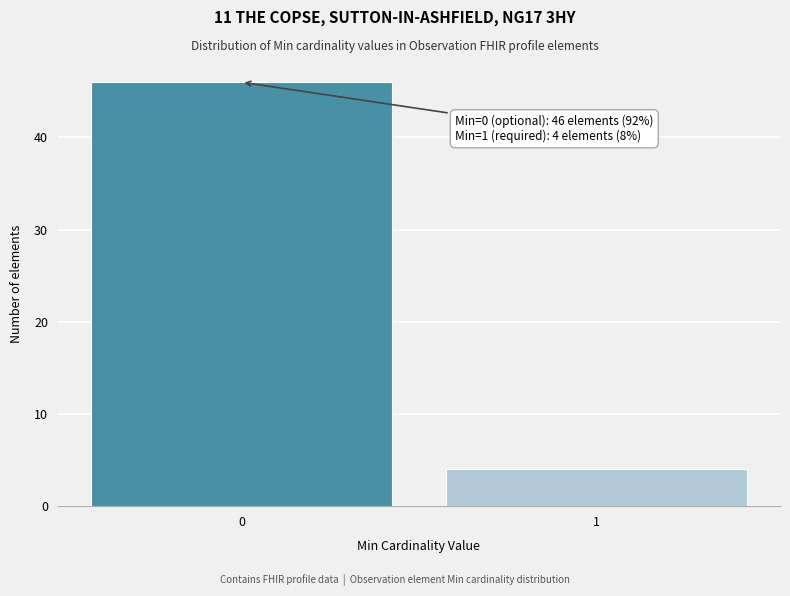

Reading left to right, list all the values displayed in this chart.

46	4